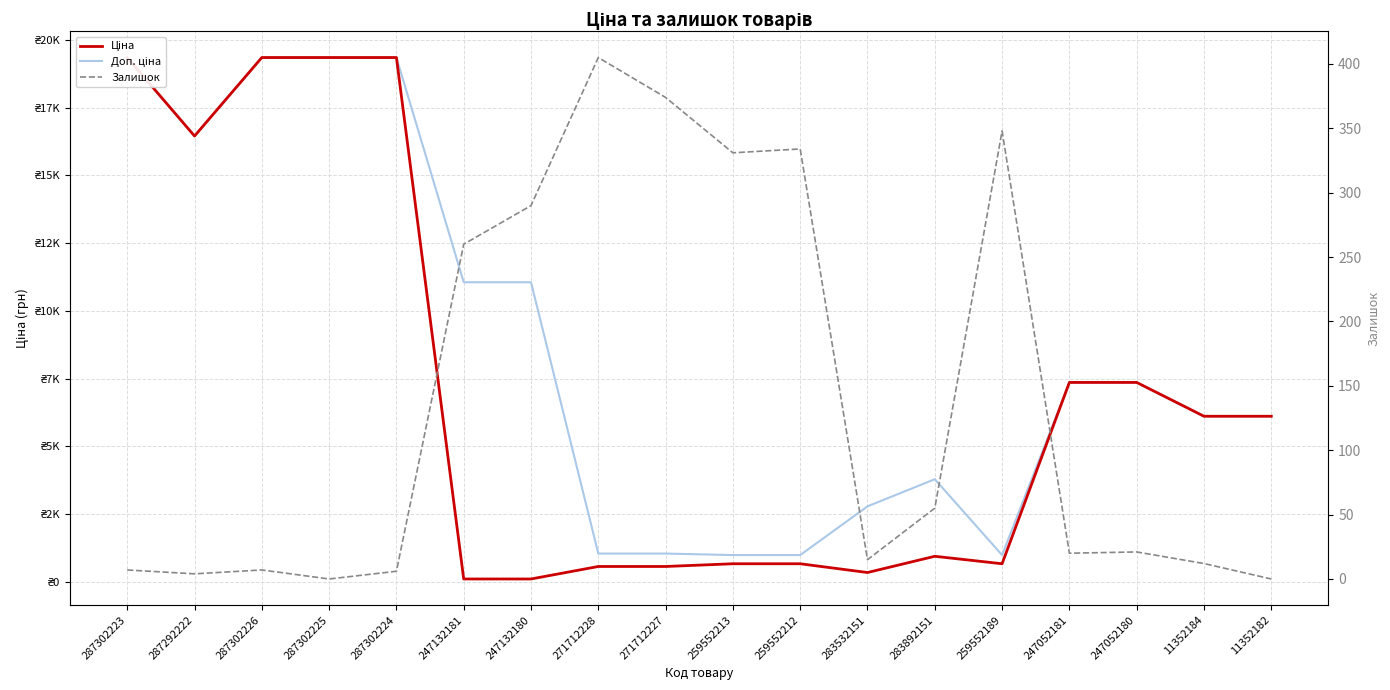

What are all the series names shown in the legend?

Ціна, Доп. ціна, Залишок